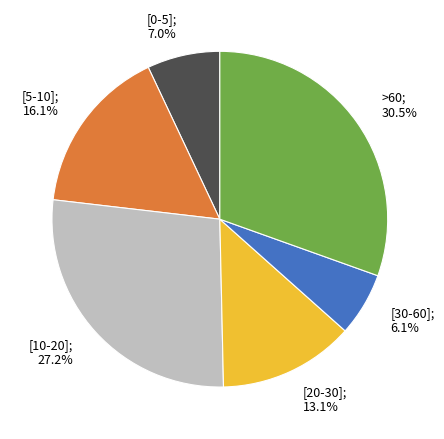

Is there any slice that represents more than half of the pie?

No